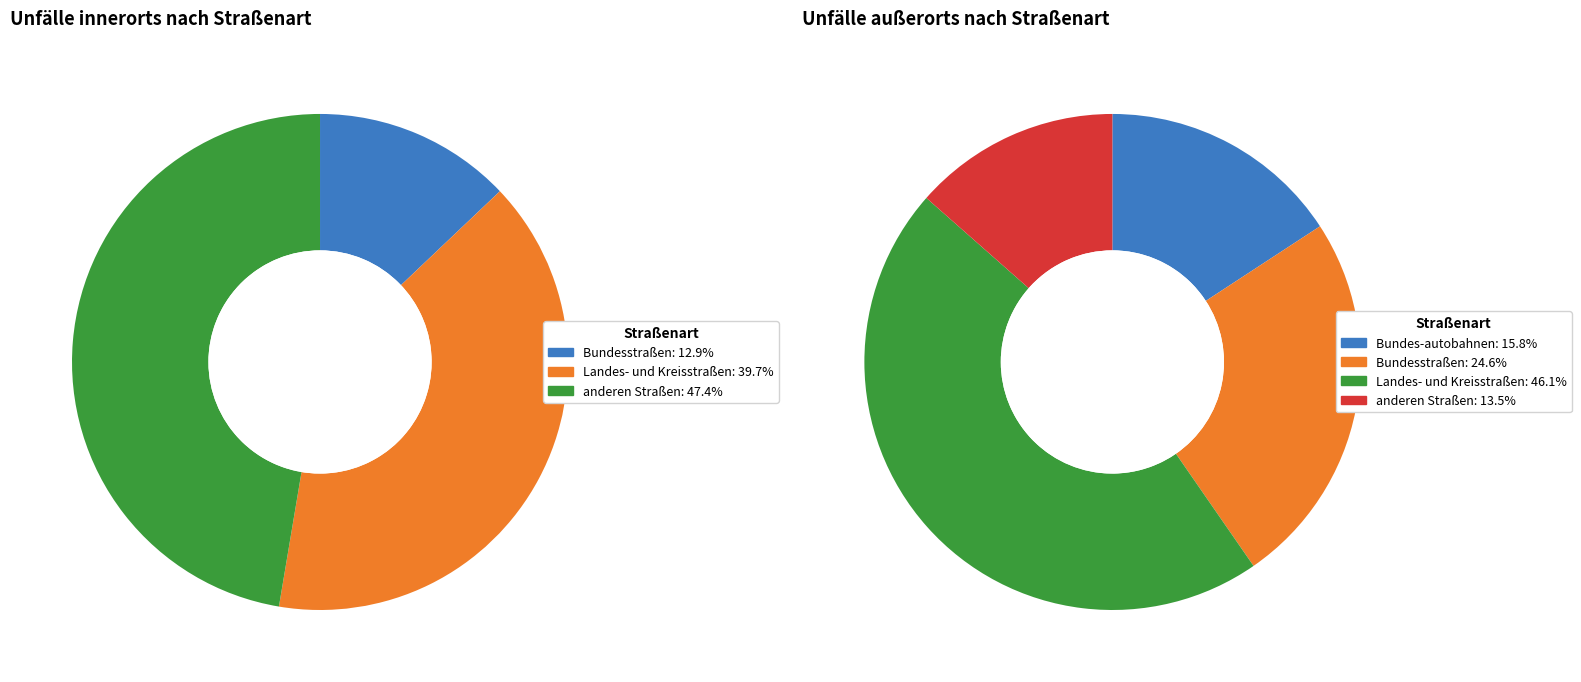

Is Juni the majority of the pie?

No